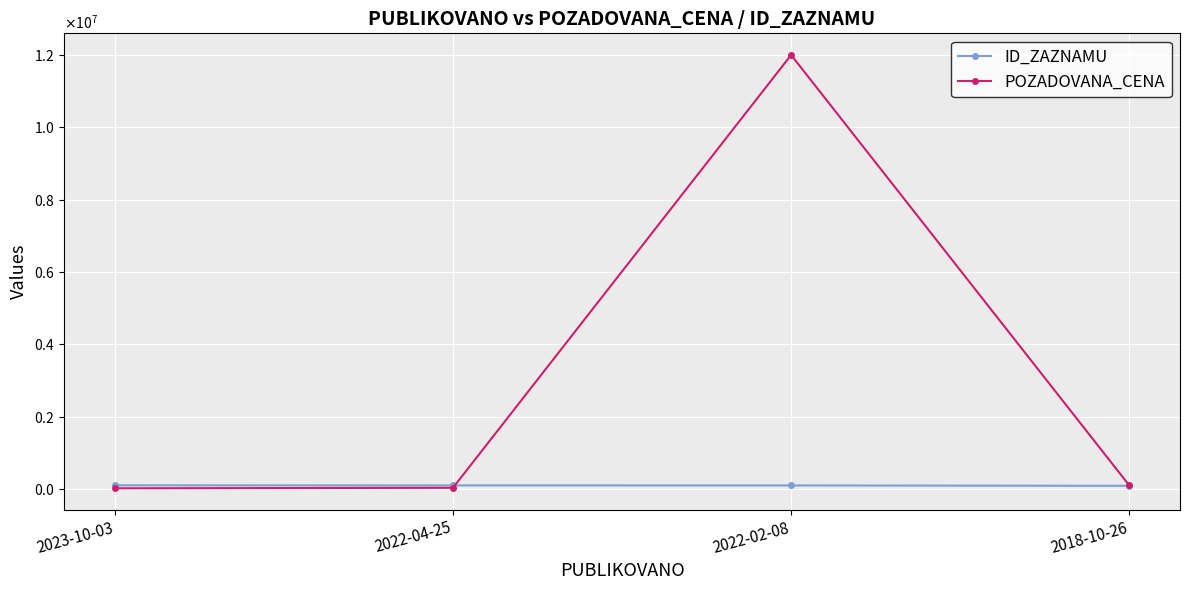

Reading left to right, extract all data points from this chart.

ID_ZAZNAMU: 2023-10-03=99769	2022-04-25=96417	2022-02-08=96141	2018-10-26=85700
POZADOVANA_CENA: 2023-10-03=16940	2022-04-25=30000	2022-02-08=12000000	2018-10-26=96000